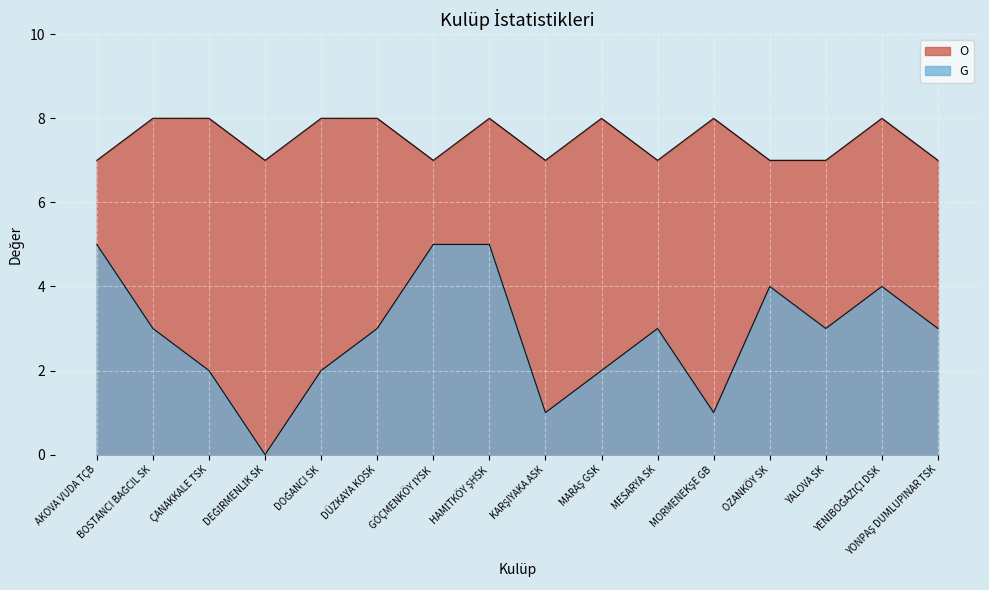

What is the value of the O point at the 2nd from the left?

8